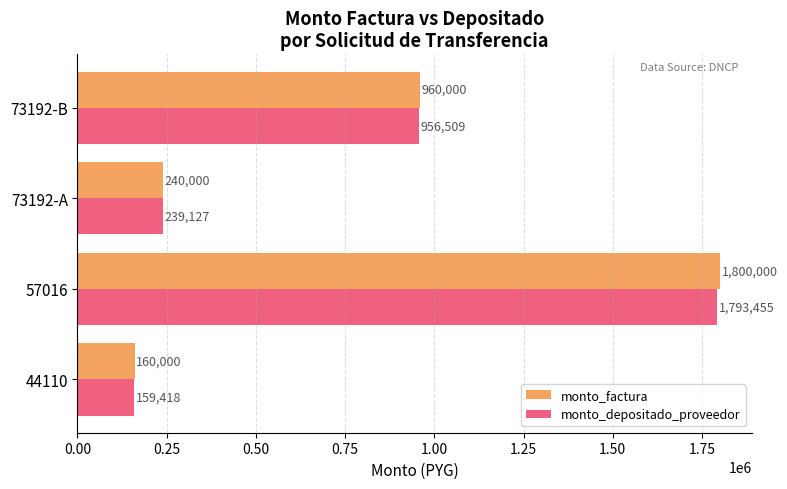

At how many categories does at least one series exceed 1235475?

1